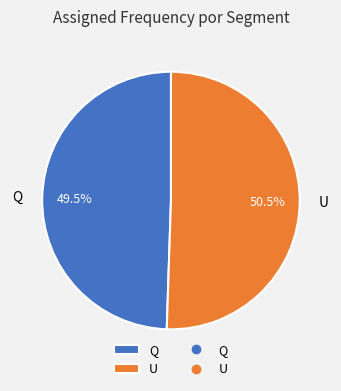

How many slices are in this pie chart?

2